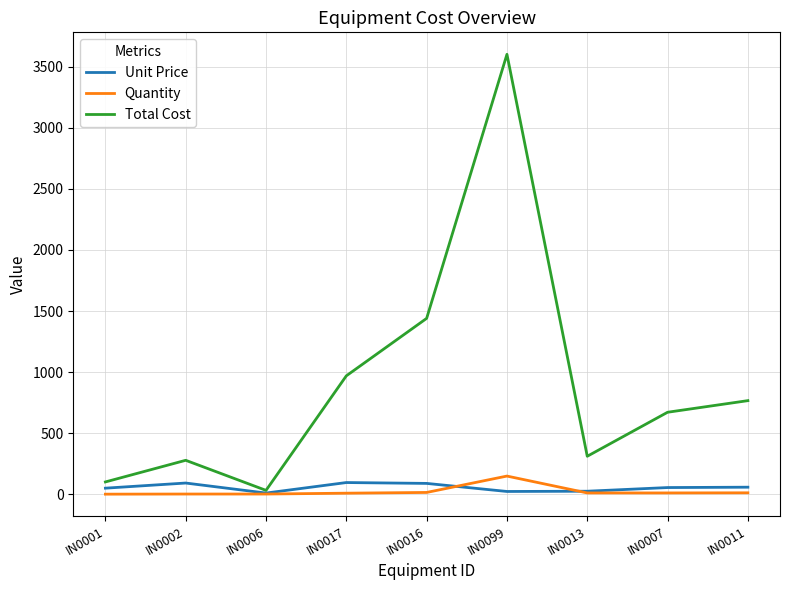

Is it true that Total Cost equals 321 at IN0017?

False